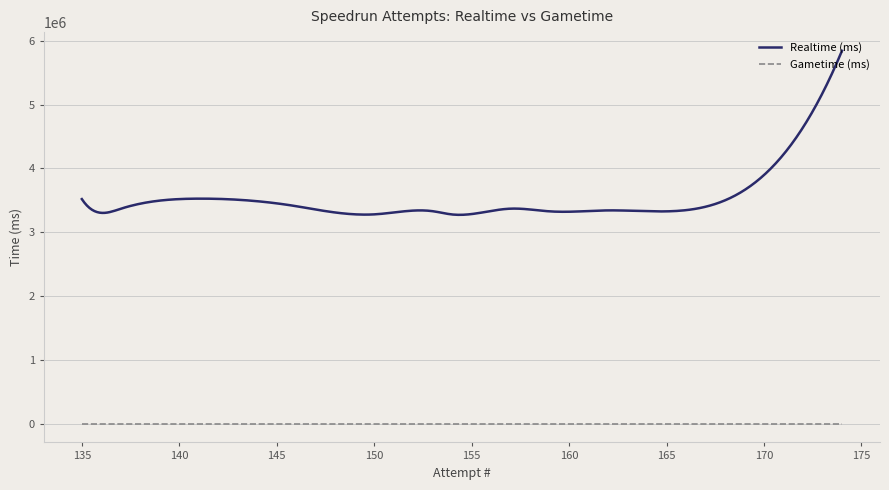

What is the highest value of the Realtime (ms) series?

5843477.0